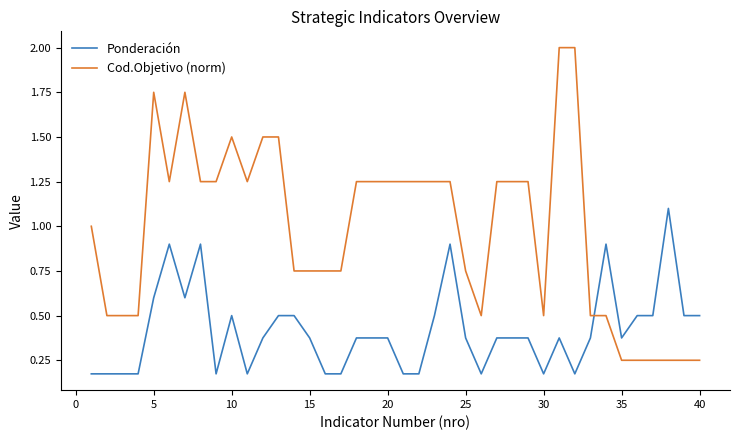

What is the greatest value displayed?

2.0